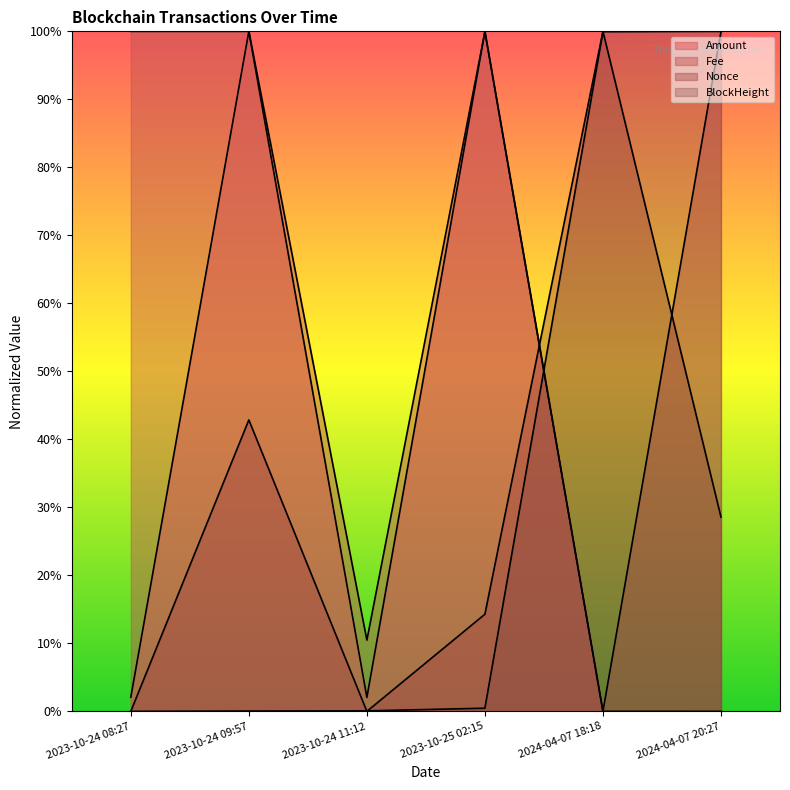

Reading left to right, extract all data points from this chart.

Amount: 2023-10-24 08:27=0.0	2023-10-24 09:57=1.0	2023-10-24 11:12=0.0	2023-10-25 02:15=1.0	2024-04-07 18:18=0.0	2024-04-07 20:27=0.0
Fee: 2023-10-24 08:27=1.0	2023-10-24 09:57=1.0	2023-10-24 11:12=0.1	2023-10-25 02:15=1.0	2024-04-07 18:18=0.0	2024-04-07 20:27=1.0
Nonce: 2023-10-24 08:27=0.0	2023-10-24 09:57=0.4	2023-10-24 11:12=0.0	2023-10-25 02:15=0.1	2024-04-07 18:18=1.0	2024-04-07 20:27=0.3
BlockHeight: 2023-10-24 08:27=0.0	2023-10-24 09:57=0.0	2023-10-24 11:12=0.0	2023-10-25 02:15=0.0	2024-04-07 18:18=1.0	2024-04-07 20:27=1.0